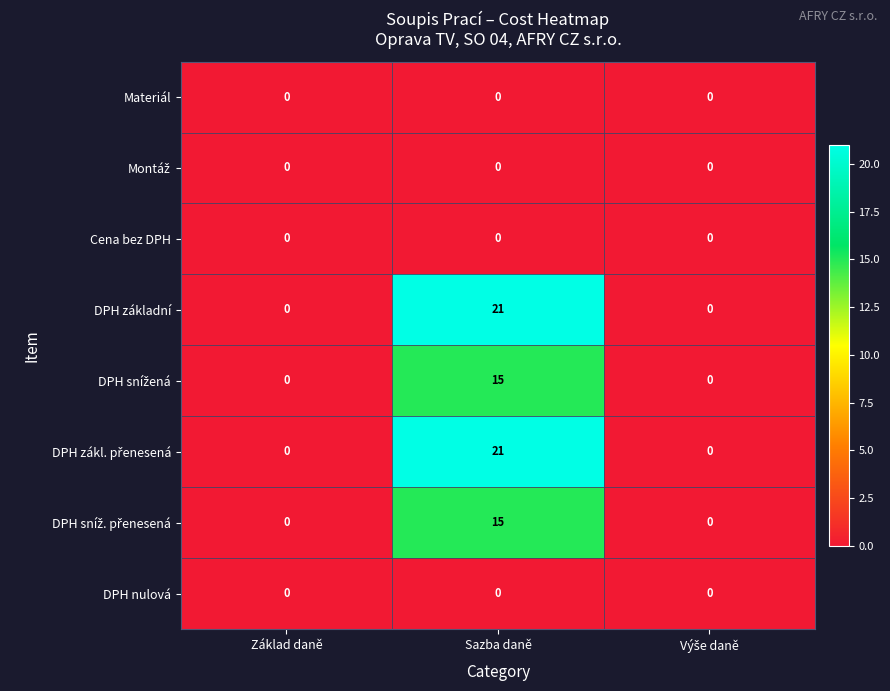

At which category is the sum across all series the highest?

Sazba daně